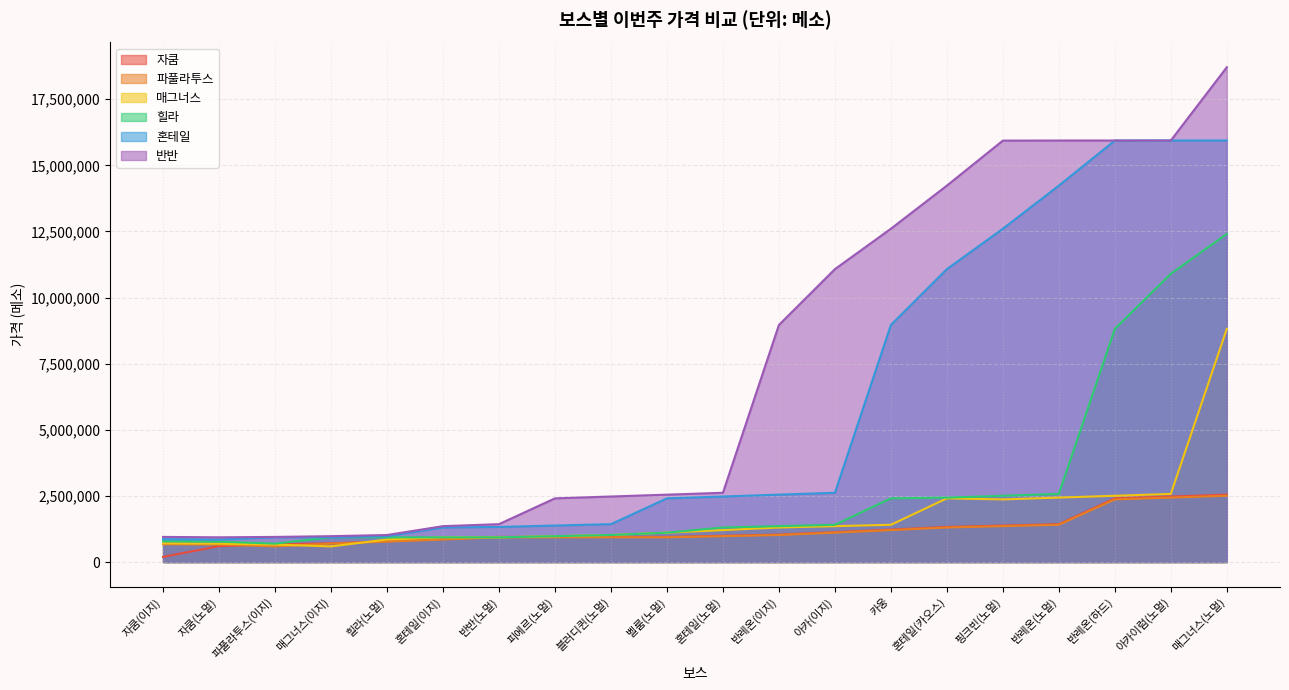

Reading left to right, transcribe all the data shown in this chart.

자쿰: 자쿰(이지)=196723	자쿰(노멀)=602463	파풀라투스(이지)=673283	매그너스(이지)=710169	힐라(노멀)=786891	혼테일(이지)=867547	반반(노멀)=952138	피에르(노멀)=952138	블러디퀸(노멀)=952138	벨룸(노멀)=952138	혼테일(노멀)=995909	반레온(이지)=1040663	아카(이지)=1133123	카웅=1229517	혼테일(카오스)=1329845	핑크빈(노멀)=1381485	반레온(노멀)=1434108	반레온(하드)=2409853	아카이럼(노멀)=2479198	매그너스(노멀)=2549526
파풀라투스: 자쿰(이지)=673283	자쿰(노멀)=662127	파풀라투스(이지)=592481	매그너스(이지)=698402	힐라(노멀)=773853	혼테일(이지)=853172	반반(노멀)=936362	피에르(노멀)=936362	블러디퀸(노멀)=936362	벨룸(노멀)=936362	혼테일(노멀)=979407	반레온(이지)=1023420	아카(이지)=1114348	카웅=1209144	혼테일(카오스)=1307810	핑크빈(노멀)=1358594	반레온(노멀)=1410345	반레온(하드)=2369922	아카이럼(노멀)=2438118	매그너스(노멀)=2507281
매그너스: 자쿰(이지)=710169	자쿰(노멀)=698402	파풀라투스(이지)=662127	매그너스(이지)=592481	힐라(노멀)=853172	혼테일(이지)=936362	반반(노멀)=936362	피에르(노멀)=979407	블러디퀸(노멀)=1023420	벨룸(노멀)=1114348	혼테일(노멀)=1209144	반레온(이지)=1307810	아카(이지)=1358594	카웅=1410345	혼테일(카오스)=2409853	핑크빈(노멀)=2369922	반레온(노멀)=2438118	반레온(하드)=2507281	아카이럼(노멀)=2577411	매그너스(노멀)=8818130
힐라: 자쿰(이지)=786891	자쿰(노멀)=773853	파풀라투스(이지)=698402	매그너스(이지)=936362	힐라(노멀)=936362	혼테일(이지)=936362	반반(노멀)=936362	피에르(노멀)=979407	블러디퀸(노멀)=1023420	벨룸(노멀)=1114348	혼테일(노멀)=1307810	반레온(이지)=1358594	아카(이지)=1410345	카웅=2409853	혼테일(카오스)=2438118	핑크빈(노멀)=2507281	반레온(노멀)=2577411	반레온(하드)=8818130	아카이럼(노멀)=10902453	매그너스(노멀)=12408645
혼테일: 자쿰(이지)=867547	자쿰(노멀)=853172	파풀라투스(이지)=936362	매그너스(이지)=936362	힐라(노멀)=979407	혼테일(이지)=1307810	반반(노멀)=1329845	피에르(노멀)=1381485	블러디퀸(노멀)=1434108	벨룸(노멀)=2409853	혼테일(노멀)=2479198	반레온(이지)=2549526	아카(이지)=2620838	카웅=8964976	혼테일(카오스)=11075901	핑크빈(노멀)=12604007	반레온(노멀)=14234723	반레온(하드)=15936283	아카이럼(노멀)=15940112	매그너스(노멀)=15940294
반반: 자쿰(이지)=952138	자쿰(노멀)=936362	파풀라투스(이지)=952138	매그너스(이지)=979407	힐라(노멀)=1023420	혼테일(이지)=1358594	반반(노멀)=1434108	피에르(노멀)=2409853	블러디퀸(노멀)=2479198	벨룸(노멀)=2549526	혼테일(노멀)=2620838	반레온(이지)=8964976	아카(이지)=11075901	카웅=12604007	혼테일(카오스)=14234723	핑크빈(노멀)=15936283	반레온(노멀)=15940112	반레온(하드)=15940294	아카이럼(노멀)=15941754	매그너스(노멀)=18710487